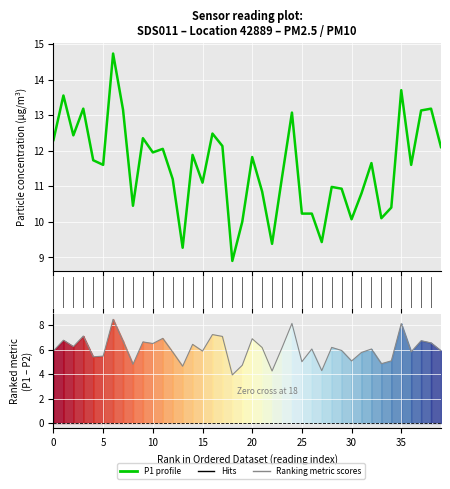

In P1 profile, how many points are lower than both neighbors (excluding endpoints)?

12